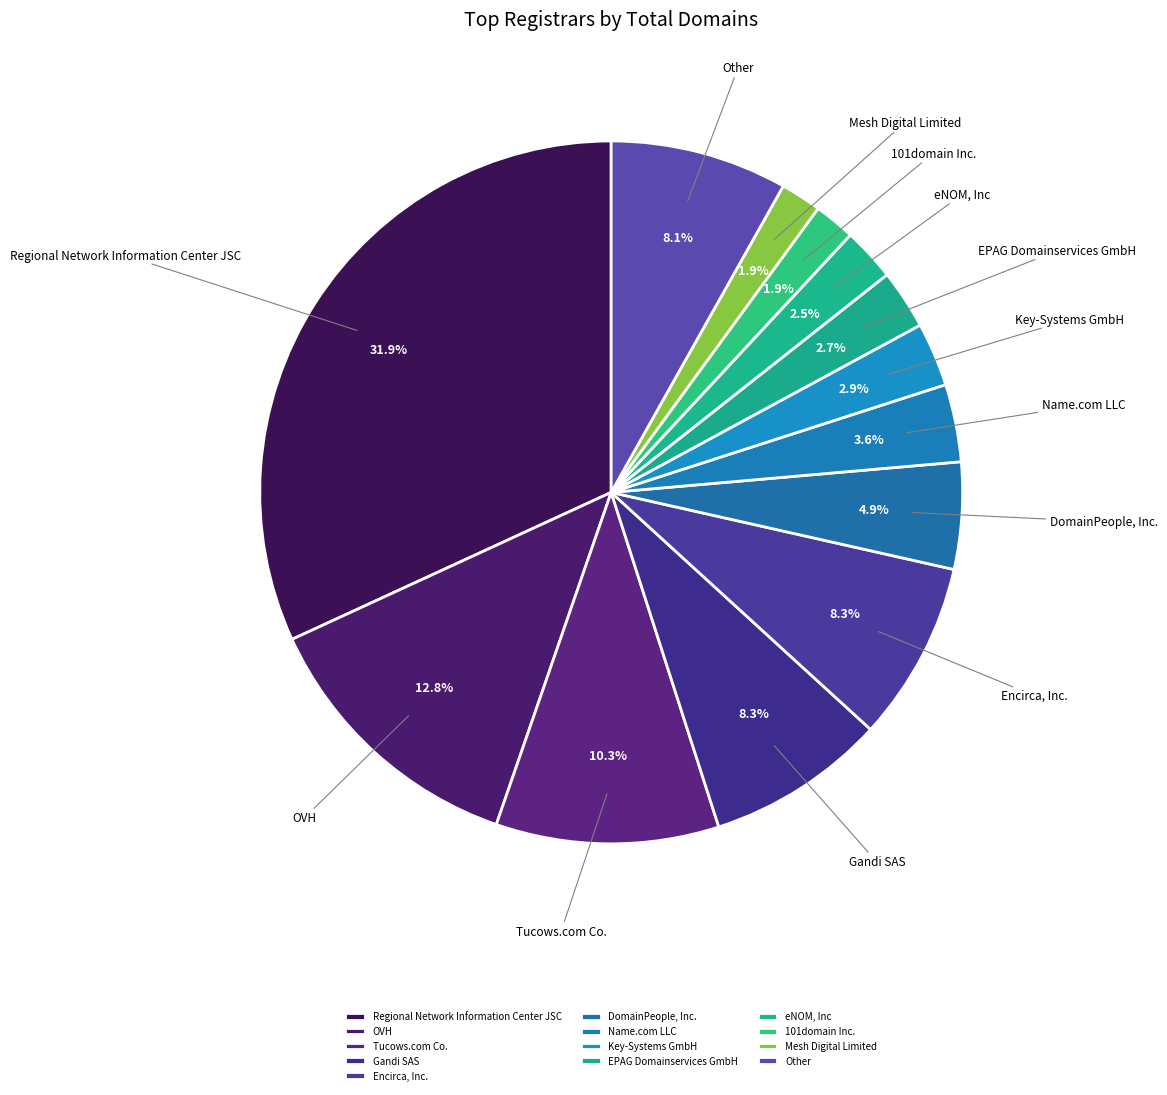

Between Regional Network Information Center JSC and Name.com LLC, which is larger?

Regional Network Information Center JSC